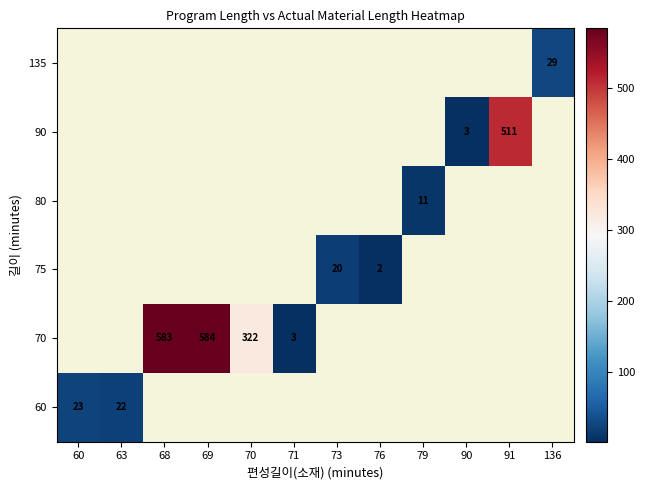

Between 70 and 68, which is larger?

68